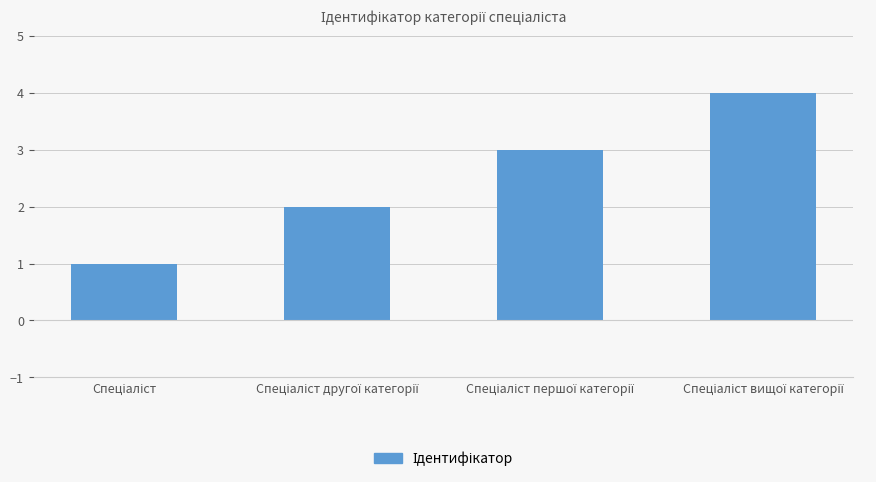

What is the difference between the maximum and minimum values?

3